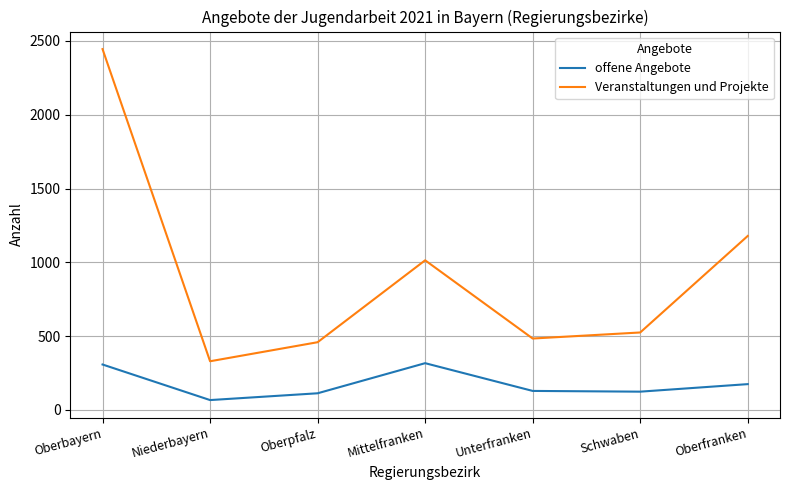

The Veranstaltungen und Projekte series shows 1354 at Oberbayern. True or false?

False